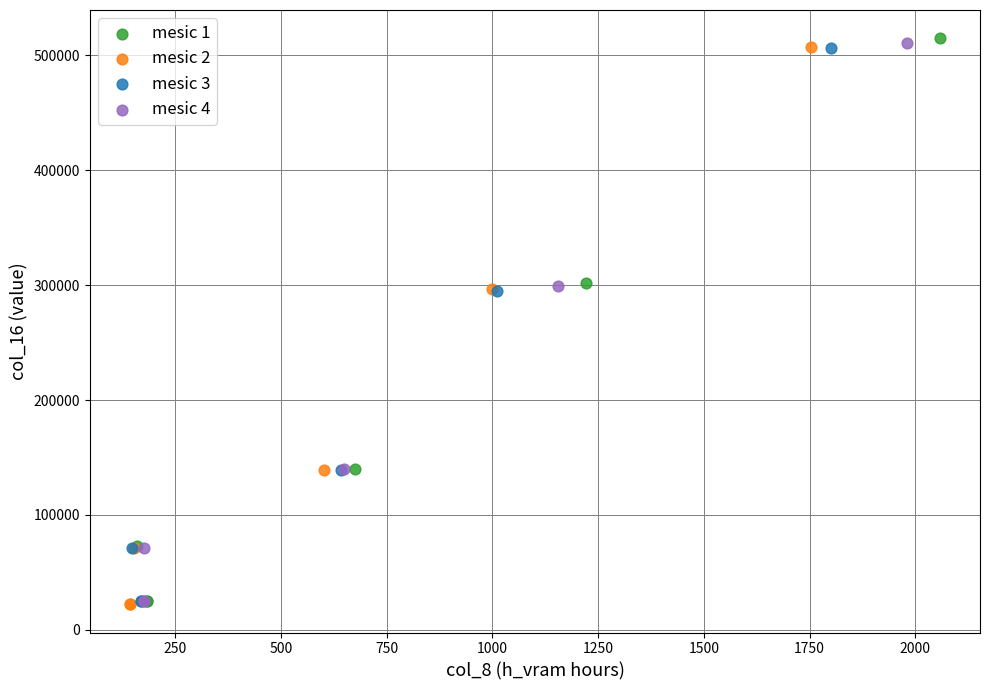

Which series has the largest Y range (max minus min)?

mesic 1